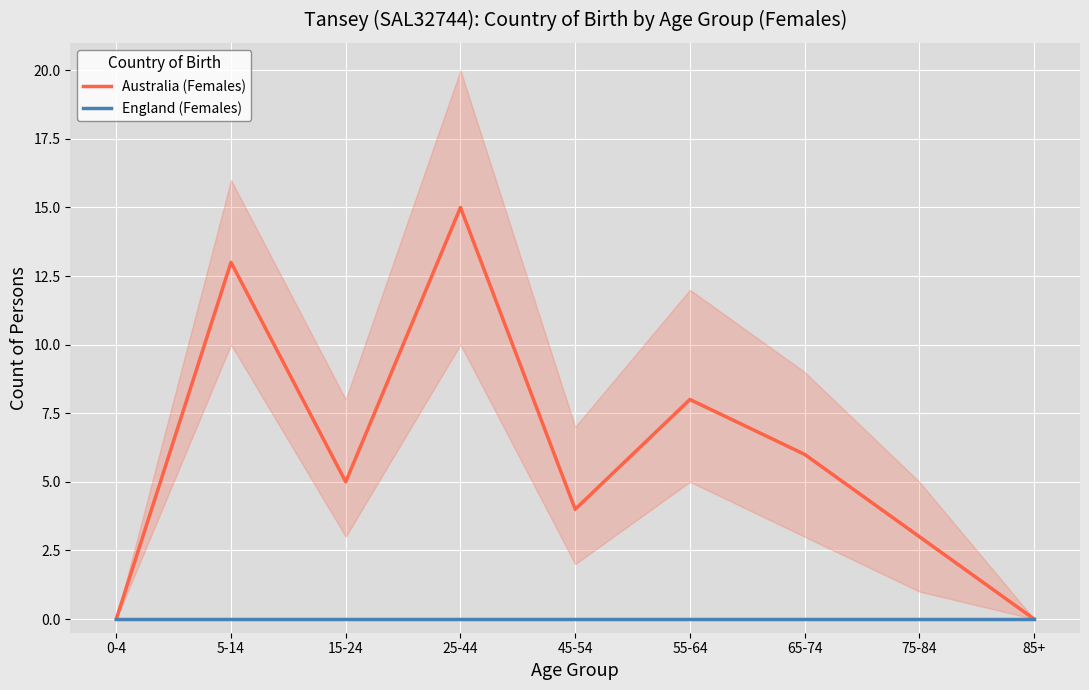

Reading right to left, extract all data points from this chart.

Australia (Females): 0	3	6	8	4	15	5	13	0
England (Females): 0	0	0	0	0	0	0	0	0